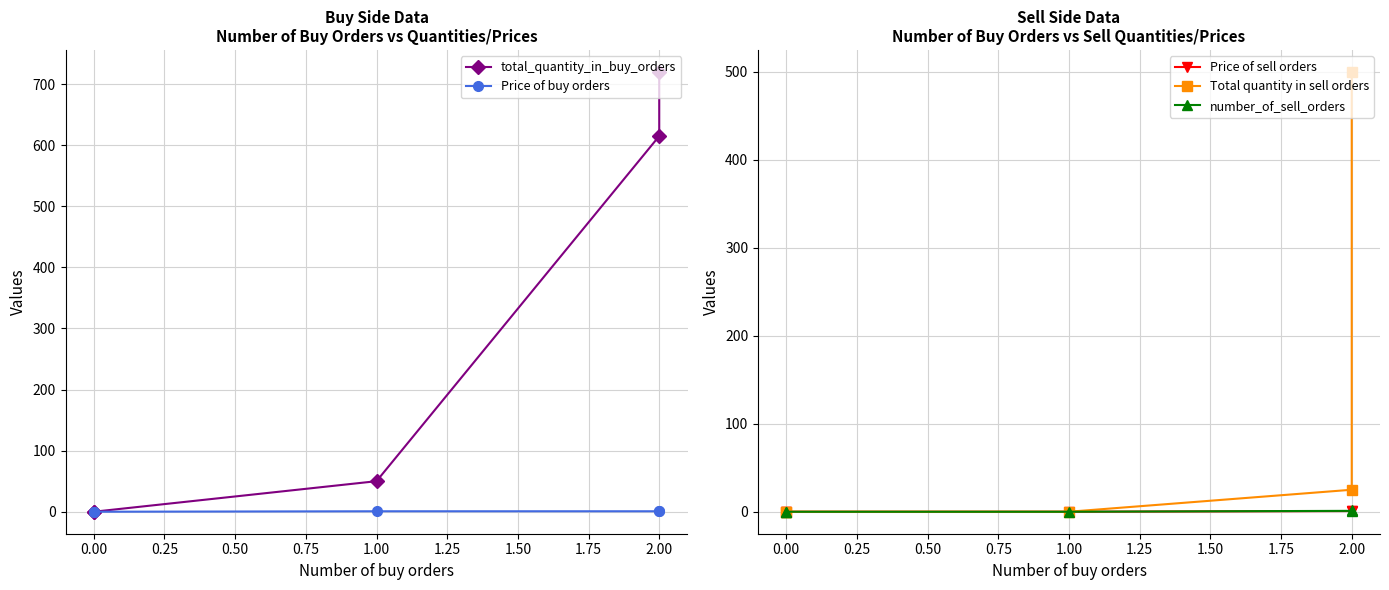

At how many categories does at least one series exceed 100?

2